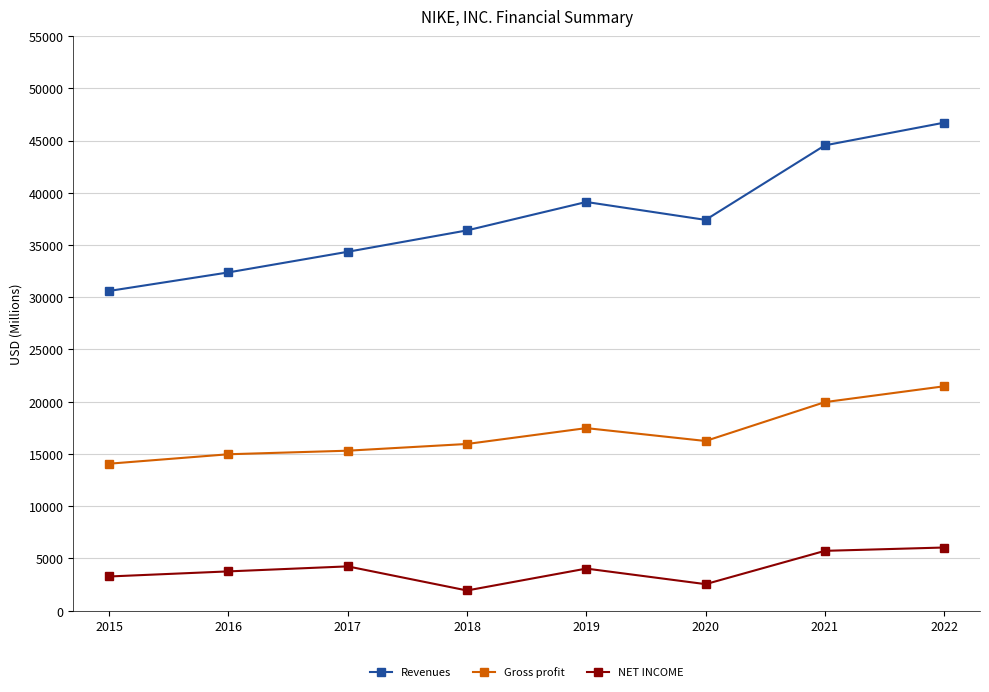

True or false: NET INCOME and Gross profit cross at least once.

False